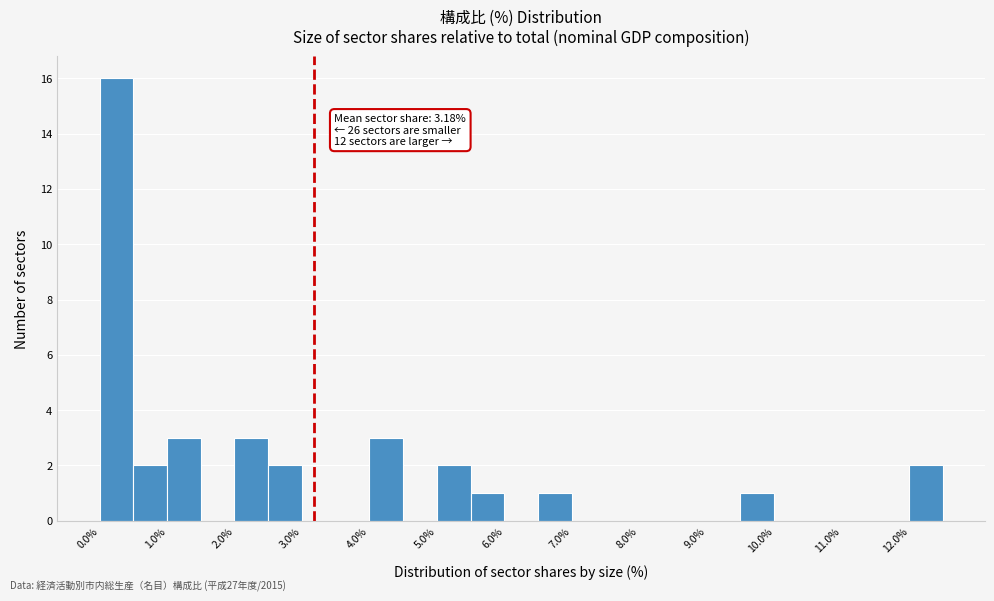

Which range on the x-axis has the tallest bar?

0.0 to 0.5